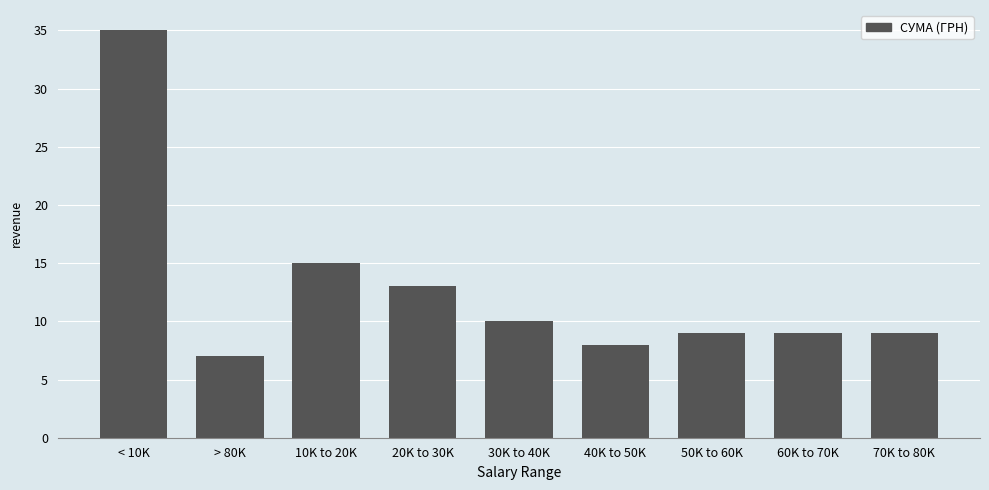

Reading right to left, what are all the values shown in this chart?

9	9	9	8	10	13	15	7	35